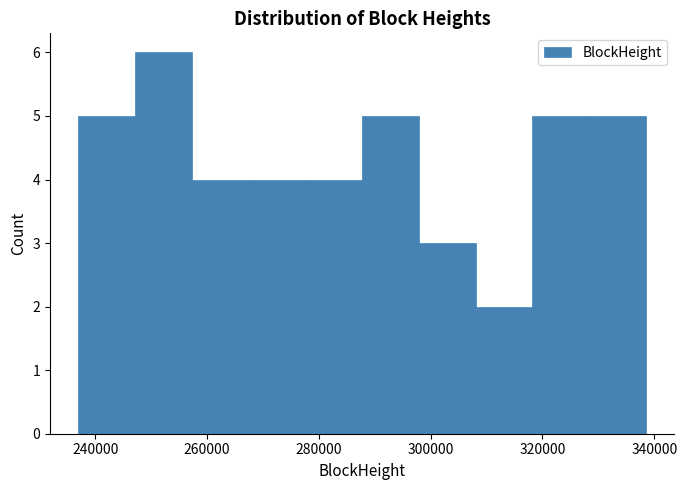

Reading left to right, transcribe this chart: for each bar, give the range it covers on the x-axis and its height. Neither the bar edges nor the heights are printed on the chart, so give them approximately, as read against the axes.

238000 to 248000: 5
248000 to 258000: 6
258000 to 268000: 4
268000 to 278000: 4
278000 to 288000: 4
288000 to 298000: 5
298000 to 308000: 3
308000 to 318000: 2
318000 to 328000: 5
328000 to 338000: 5